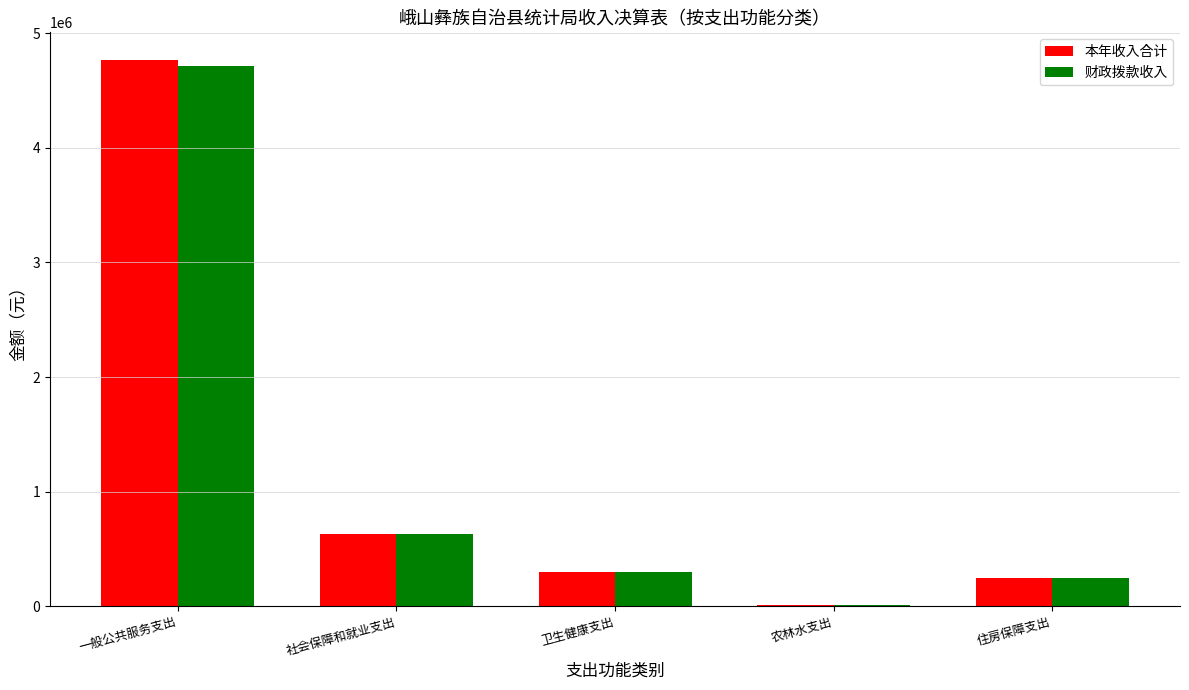

True or false: 财政拨款收入 has a value of 632079.4 at 社会保障和就业支出.

True